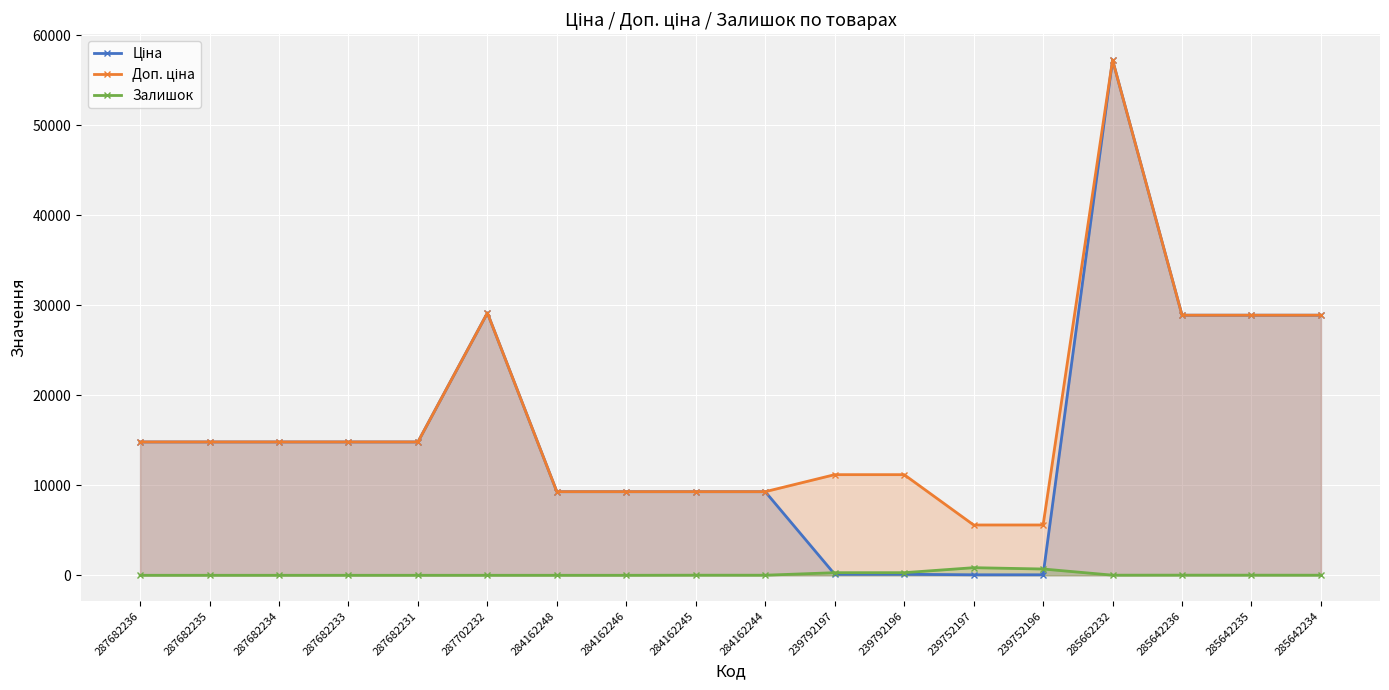

Is it true that Ціна equals 9290.5 at 284162245?

True